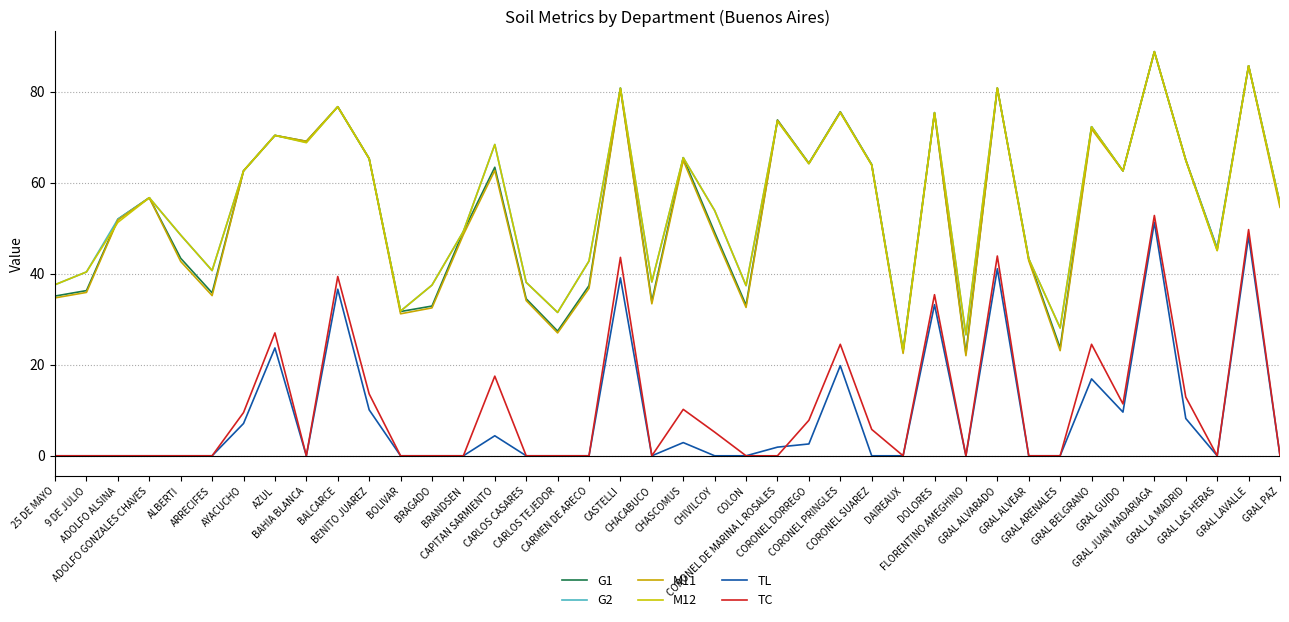

Reading left to right, list all the values displayed in this chart.

G1: 35.1	36.3	52.0	56.7	43.4	35.8	62.6	70.4	69.1	76.7	65.3	31.7	32.9	49.3	63.4	34.5	27.4	37.4	80.8	33.9	65.5	49.1	33.1	73.8	64.3	75.6	64.0	23.1	75.4	22.5	80.8	43.3	23.7	72.3	62.6	88.8	65.0	45.6	85.7	55.4
G2: 37.6	40.4	52.0	56.7	48.5	40.7	62.6	70.4	68.9	76.7	65.3	31.8	37.5	49.3	68.4	38.1	31.5	42.8	80.8	38.2	65.5	53.9	37.4	73.6	64.2	75.5	64.0	23.1	75.4	26.6	80.8	43.3	28.1	72.3	62.6	88.8	65.0	45.5	85.7	55.4
M11: 34.7	35.9	51.8	56.7	42.7	35.2	62.6	70.4	69.1	76.7	65.3	31.2	32.5	48.6	62.7	34.1	27.0	36.8	80.6	33.4	64.9	48.5	32.6	73.7	64.2	75.5	63.9	22.5	75.3	22.0	80.8	42.9	23.1	71.8	62.6	88.8	65.0	45.1	85.7	54.6
M12: 37.6	40.4	51.3	56.7	48.5	40.7	62.6	70.4	68.8	76.7	65.3	31.8	37.5	49.3	68.4	38.1	31.5	42.8	80.8	38.2	65.5	53.9	37.4	73.5	64.2	75.4	63.9	23.1	75.4	26.6	80.8	43.3	28.1	72.3	62.6	88.8	64.9	45.1	85.7	55.4
TL: 0.0	0.0	0.0	0.0	0.0	0.0	7.1	23.7	0.0	36.6	10.1	0.0	0.0	0.0	4.4	0.0	0.0	0.0	39.1	0.0	2.9	0.0	0.0	1.9	2.6	19.8	0.0	0.0	33.2	0.0	41.1	0.0	0.0	16.9	9.6	51.3	8.2	0.0	48.2	0.0
TC: 0.0	0.0	0.0	0.0	0.0	0.0	9.5	27.0	0.0	39.4	13.6	0.0	0.0	0.0	17.5	0.0	0.0	0.0	43.6	0.0	10.2	5.2	0.0	0.0	7.8	24.5	5.8	0.0	35.4	0.0	43.9	0.0	0.0	24.5	11.4	52.8	12.9	0.0	49.7	0.0